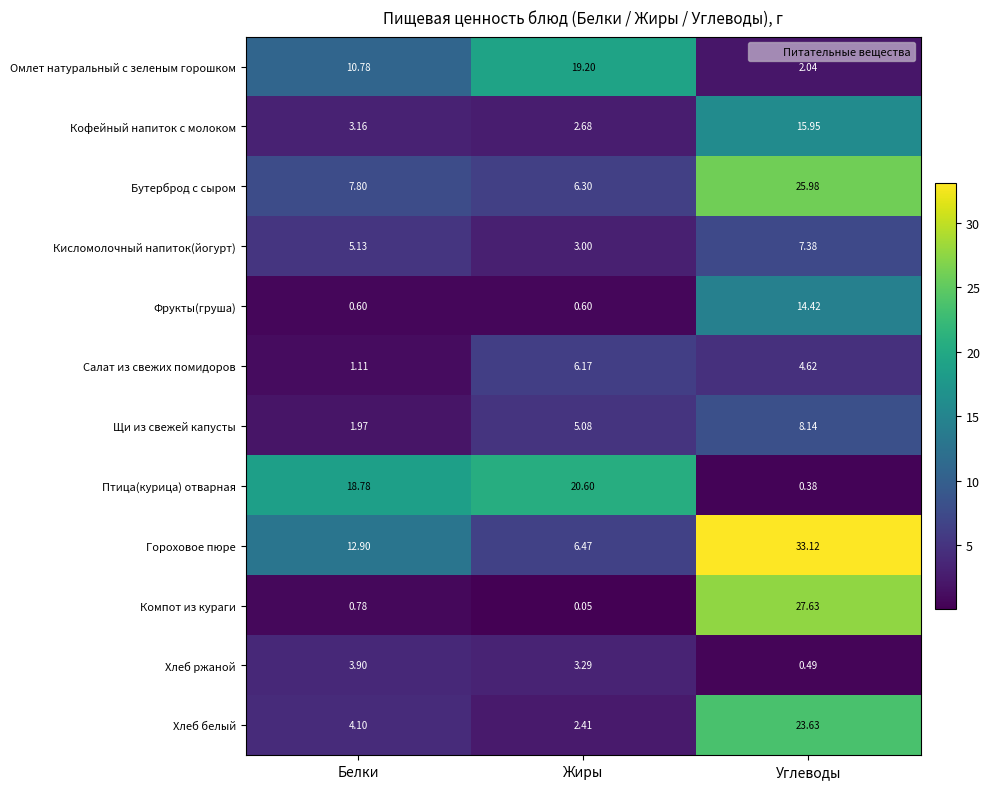

How many distinct data groups are displayed?

12